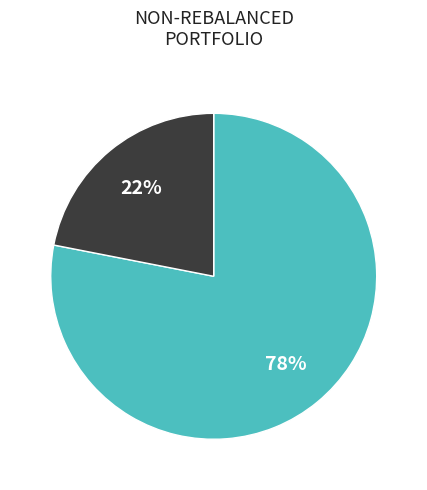

Does any single category account for the majority?

Yes